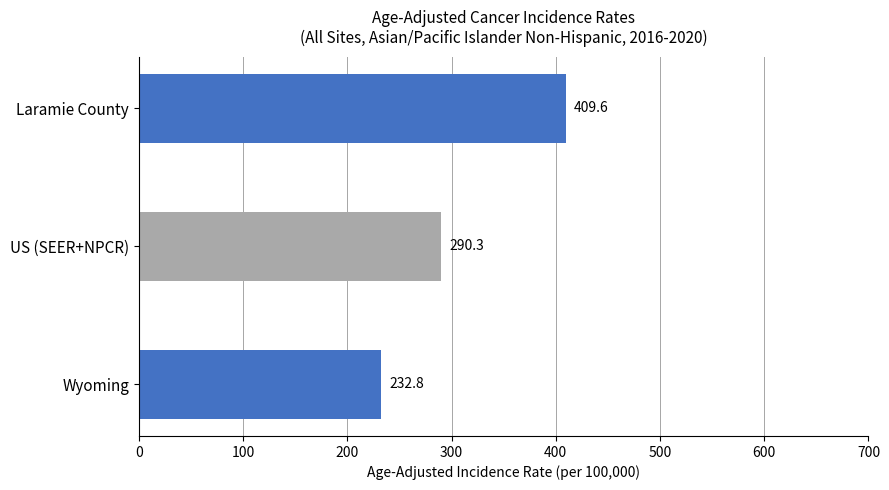

What is the difference between the maximum and second lowest values?

119.3